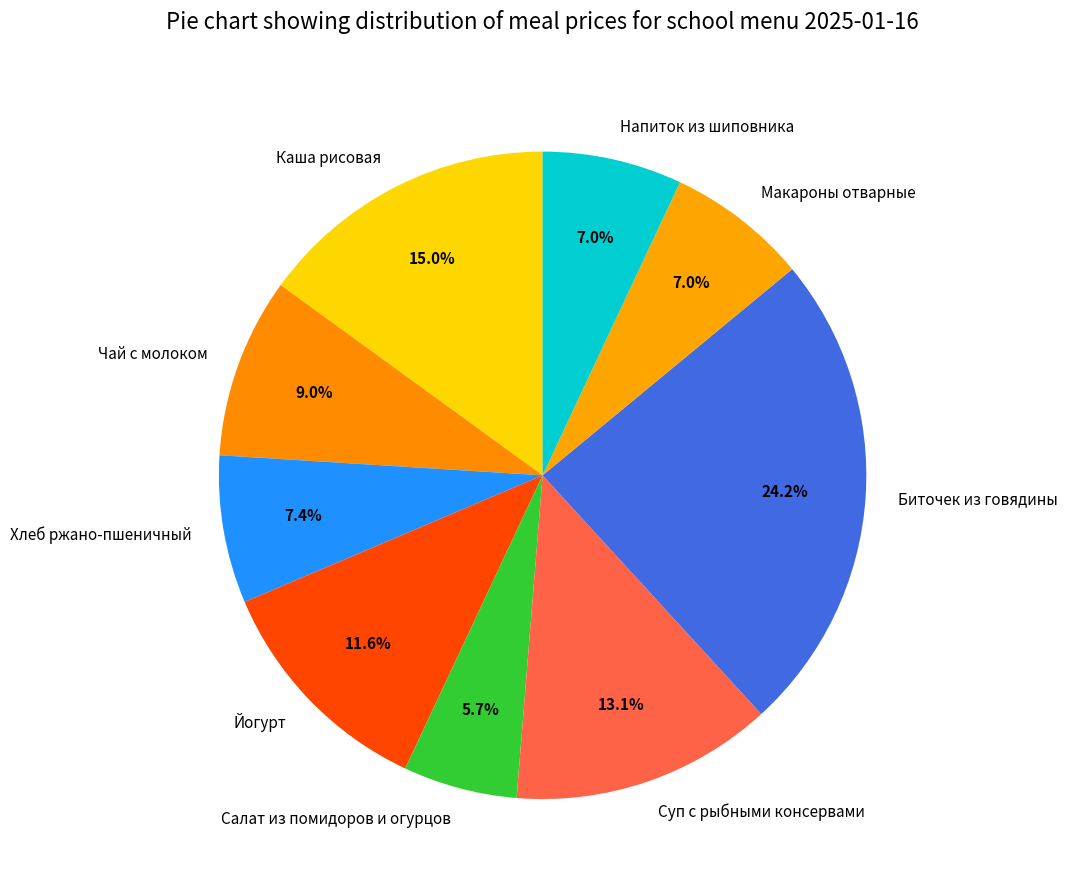

What is the ratio of the value at Салат из помидоров и огурцов to the value at Хлеб ржано-пшеничный?

0.8